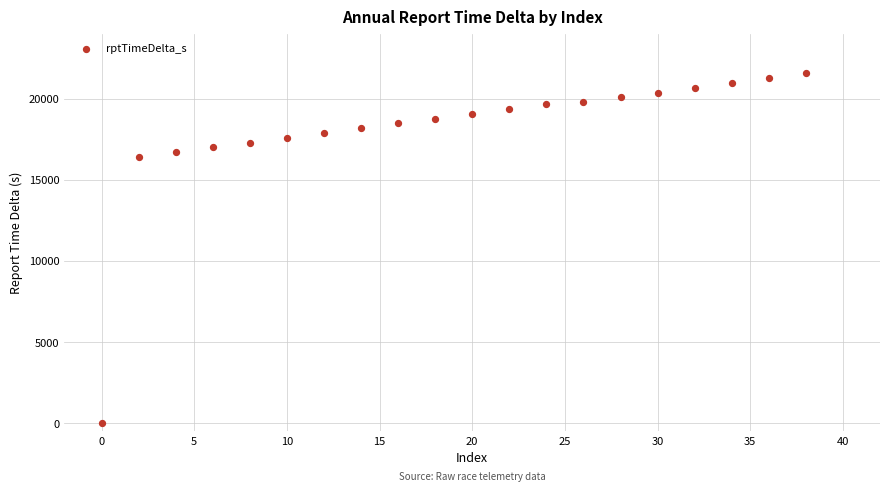

What is the range of X values (max minus min)?

38